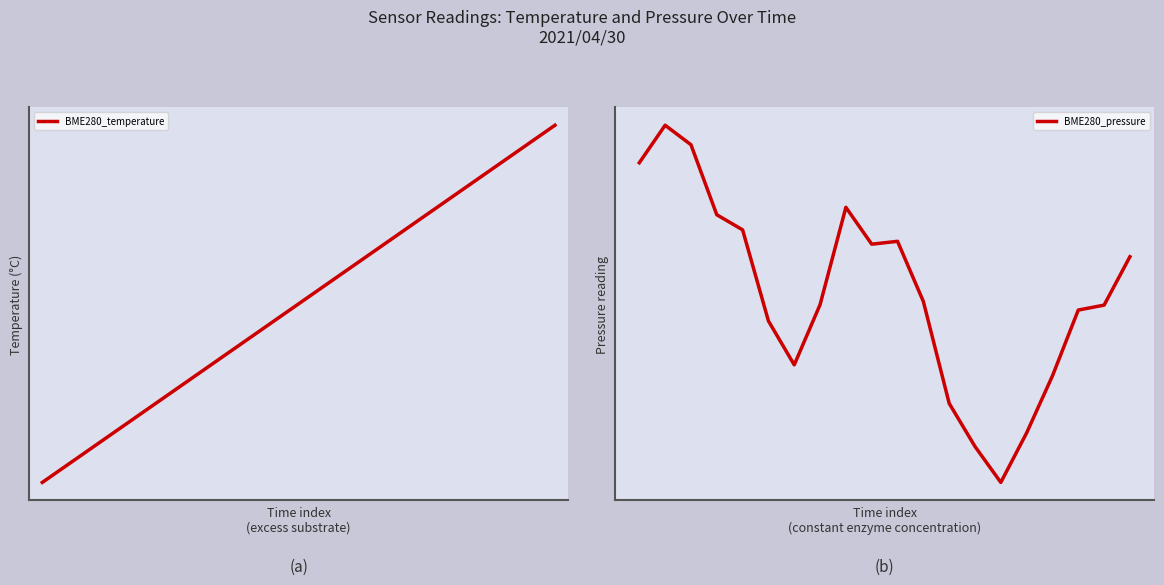

Reading right to left, what are all the values shown in this chart?

BME280_temperature: 19=8.3	18=8.3	17=8.3	16=8.3	15=8.2	14=8.2	13=8.2	12=8.2	11=8.2	10=8.2	9=8.2	8=8.1	7=8.1	6=8.1	5=8.1	4=8.1	3=8.1	2=8.1	1=8.0	0=8.0
BME280_pressure: 19=113.8	18=-453.9	17=-511.9	16=-1283.8	15=-1952.3	14=-2533.3	13=-2111.9	12=-1605.9	11=-411.0	10=294.4	9=260.8	8=693.0	7=-448.1	6=-1154.4	5=-639.3	4=428.8	3=606.0	2=1427.2	1=1655.9	0=1216.2